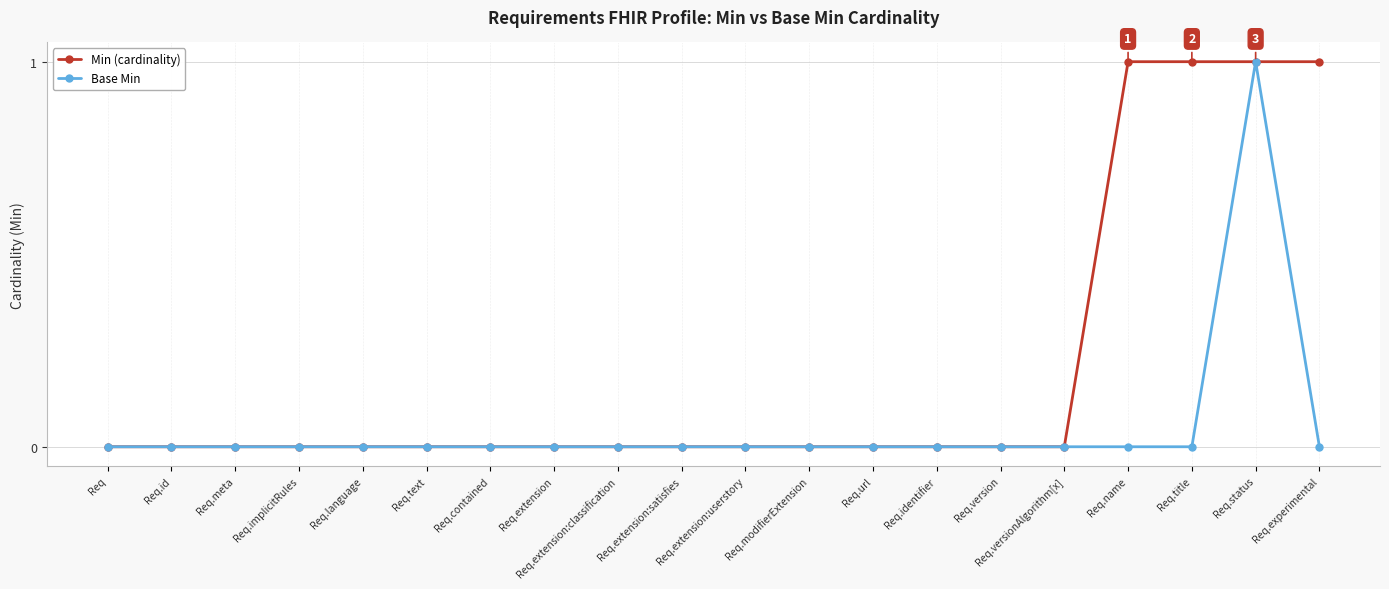

True or false: Min (cardinality) has a value of 0 at Req.extension:satisfies.

True